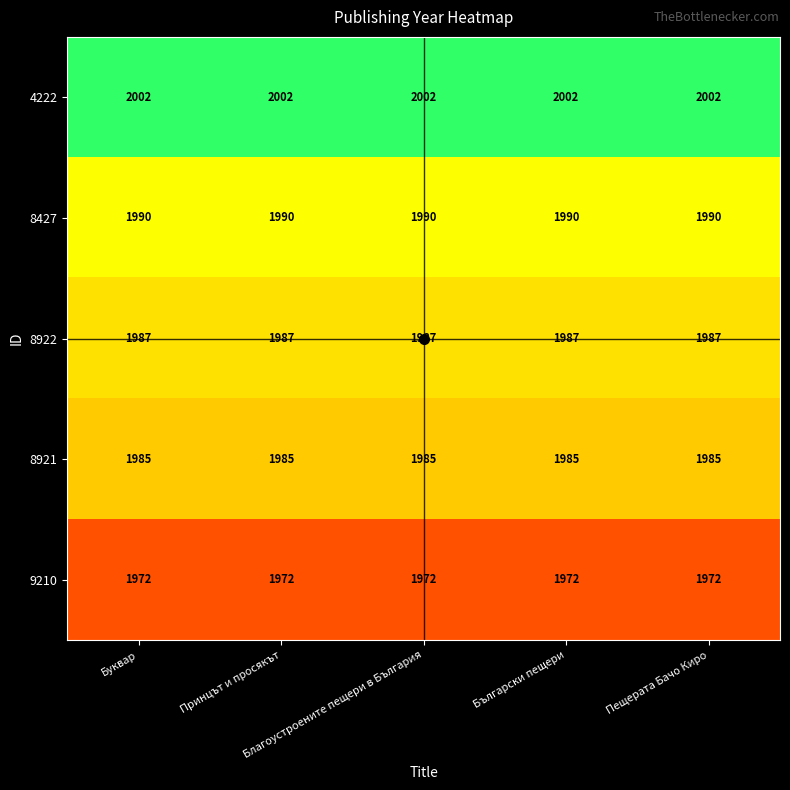

What is the sum of all 8921 values?

9925